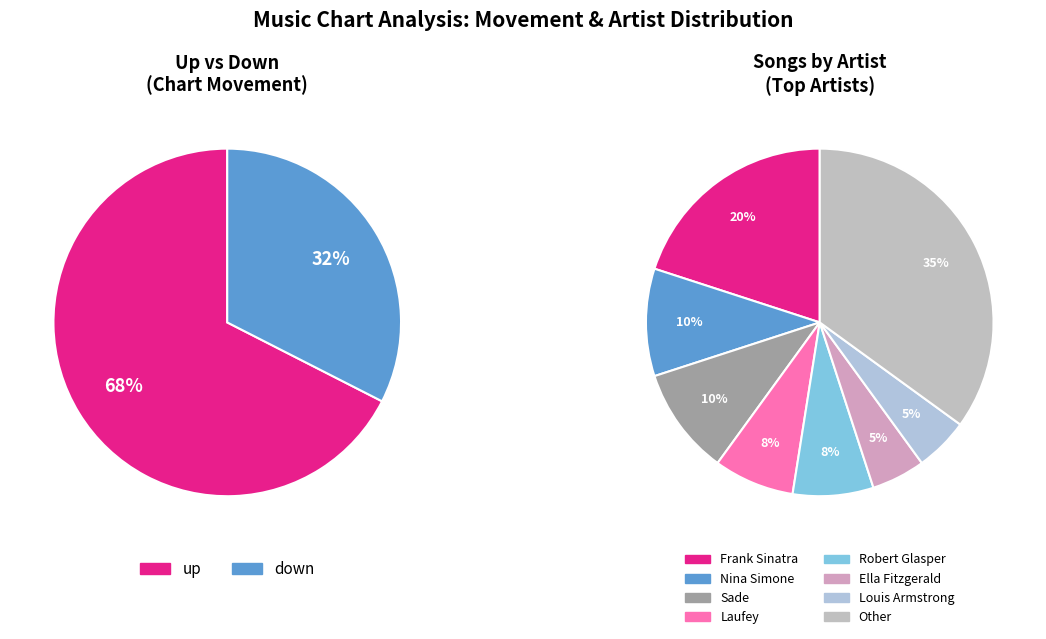

Does down account for over 50% of the chart?

No